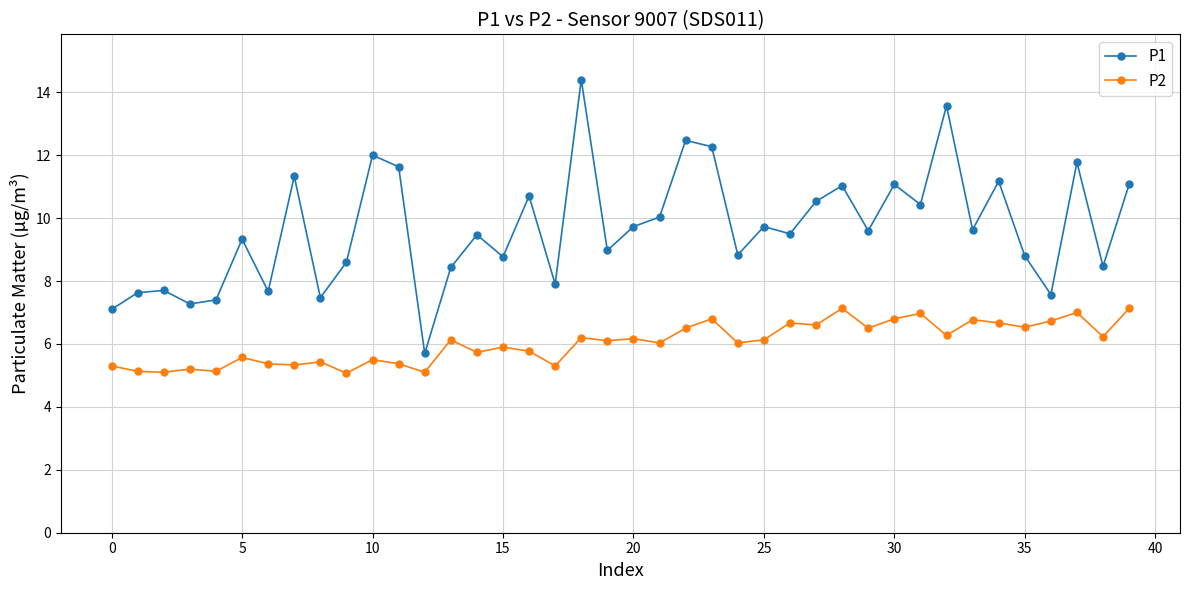

Which series has the largest total across all categories?

P1